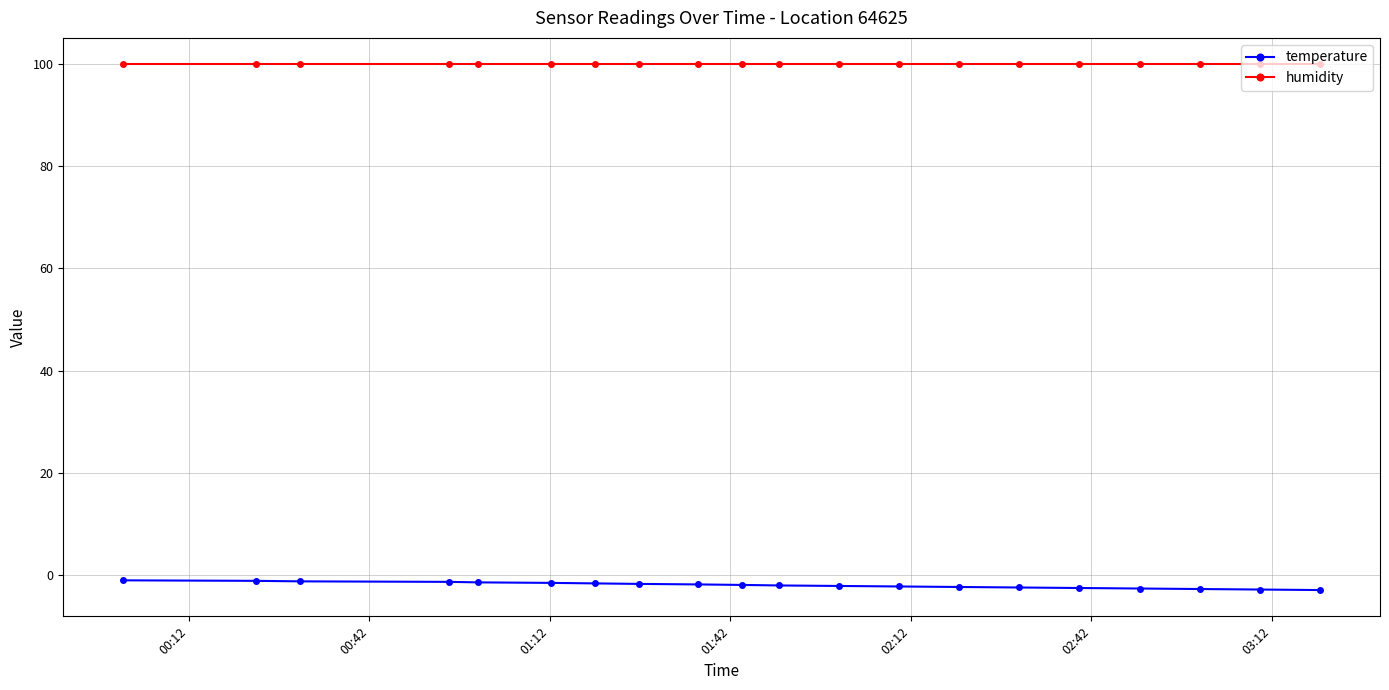

What is the sum of all temperature values?

-39.0